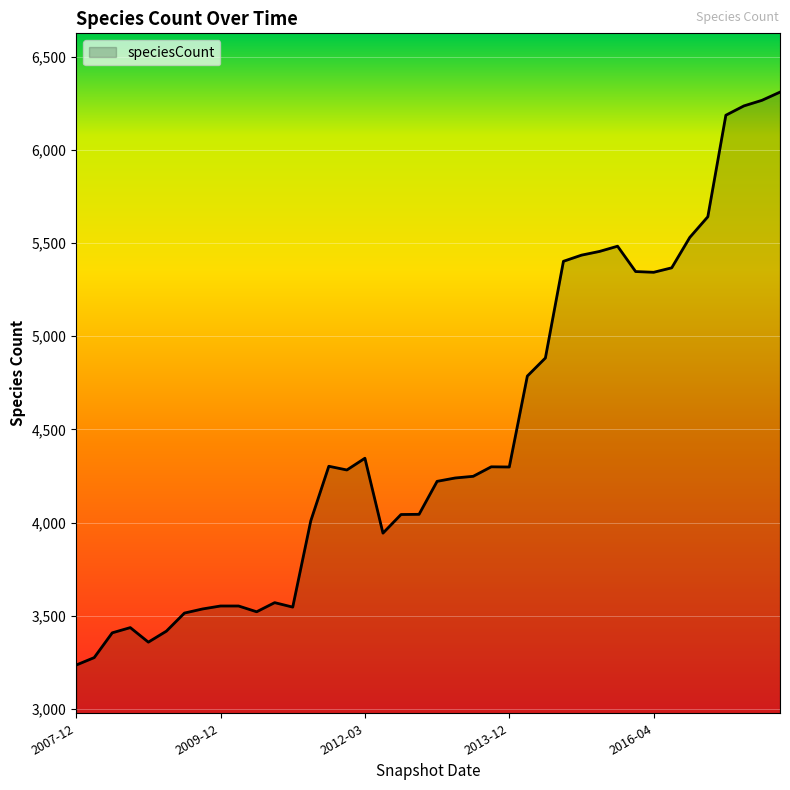

What is the difference between the second highest and second lowest values?

2991